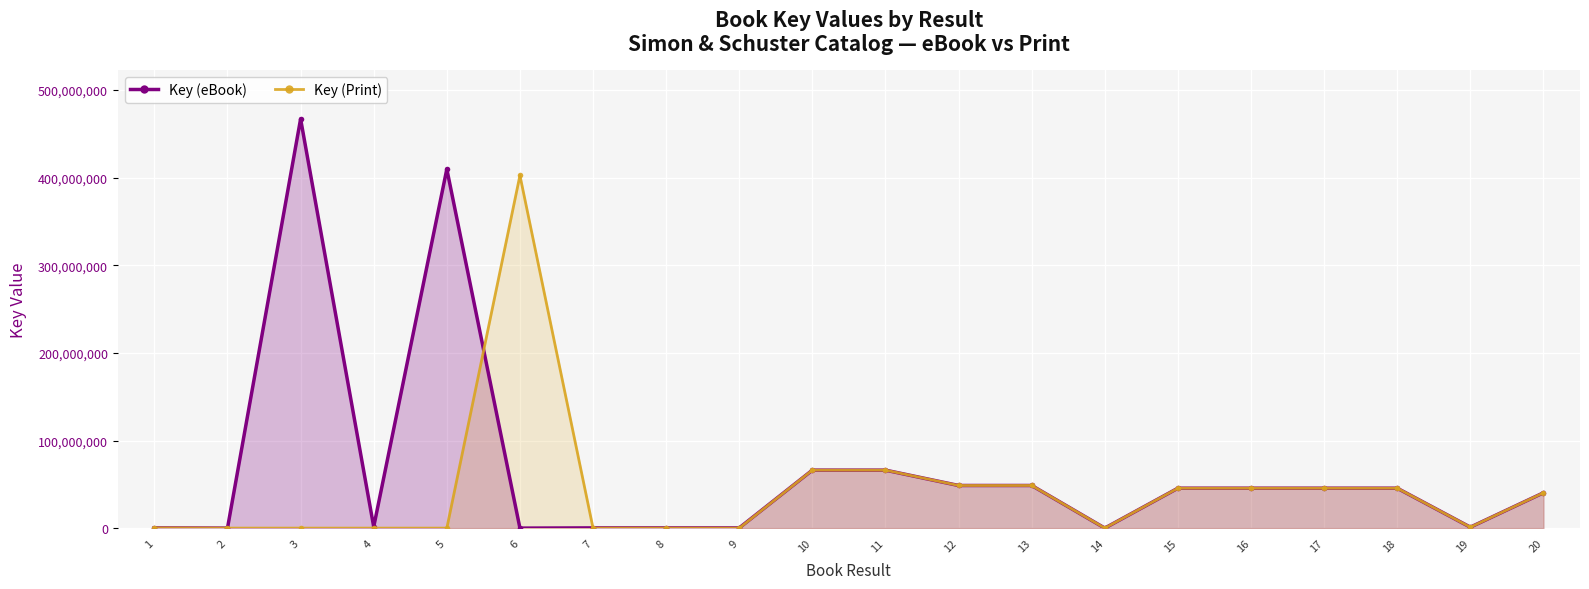

The value of Key (Print) at 19 is 445763. True or false?

False